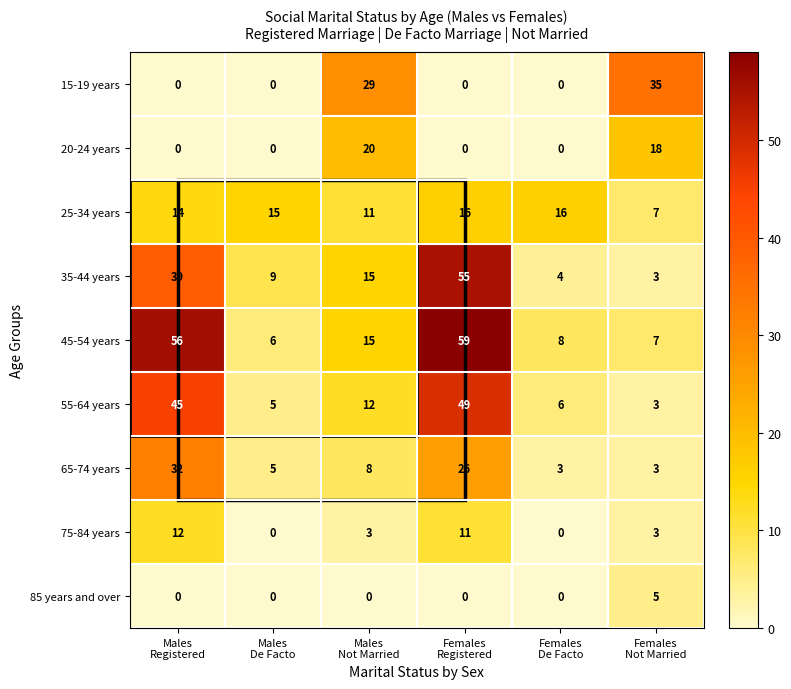

Which series changed the most between Males
De Facto and Males
Not Married?

15-19 years